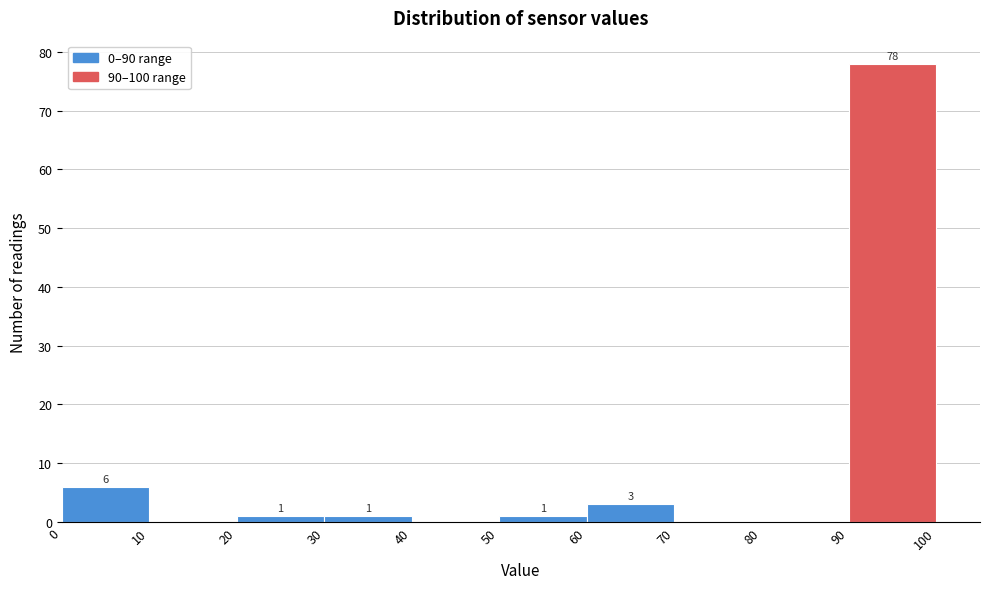

Over which range of the x-axis is the bar tallest?

90 to 100